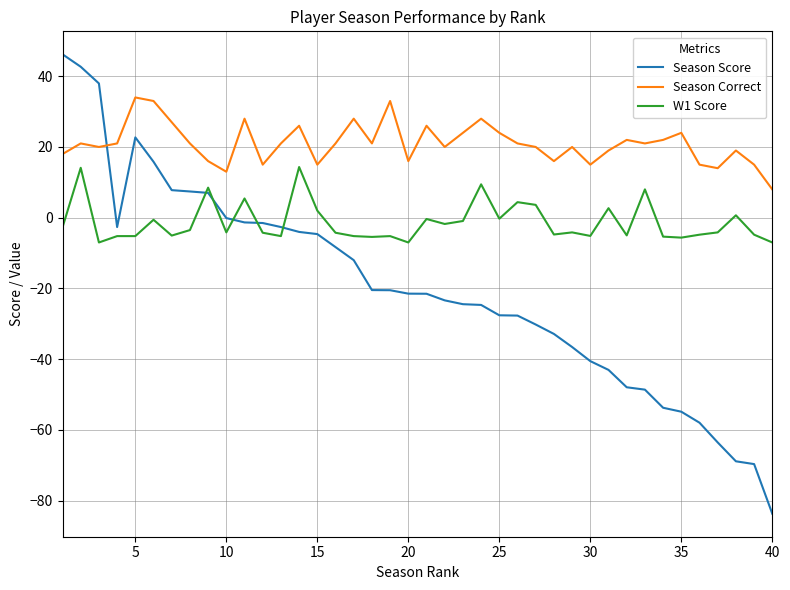

What is the minimum value for W1 Score?

-7.0